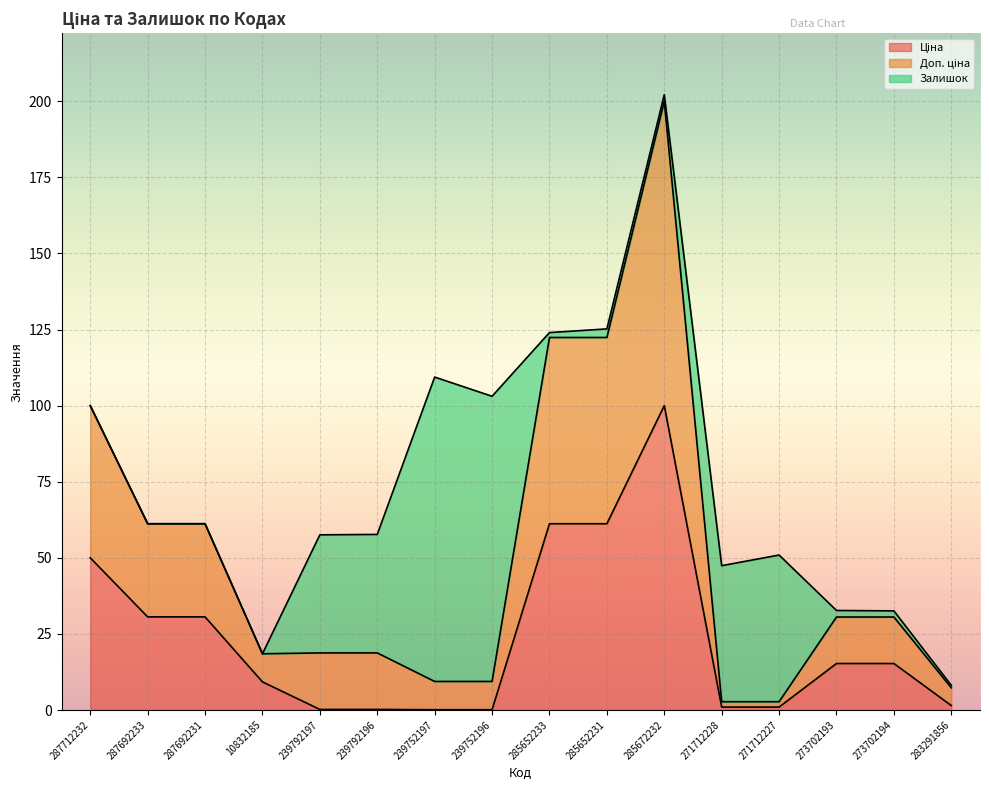

At which category is the sum across all series the highest?

285672232